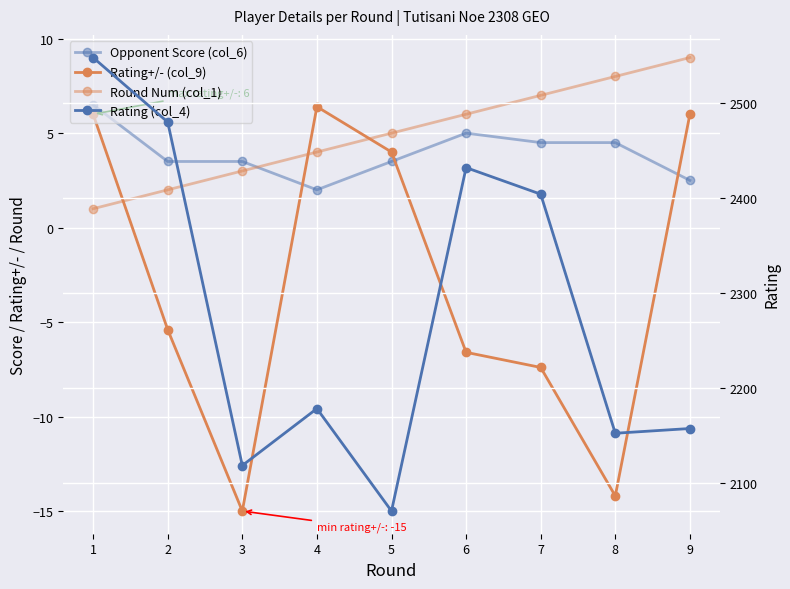

What is the total value across all series at 4?

2190.4